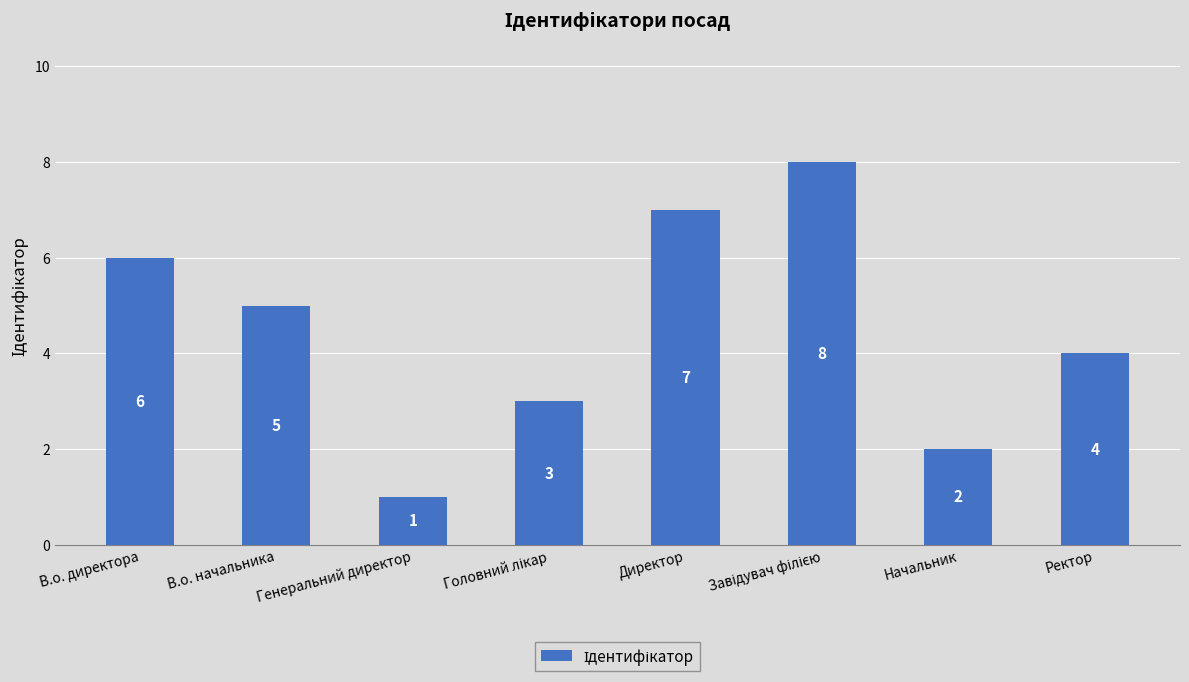

What position from the right is Генеральний директор?

6